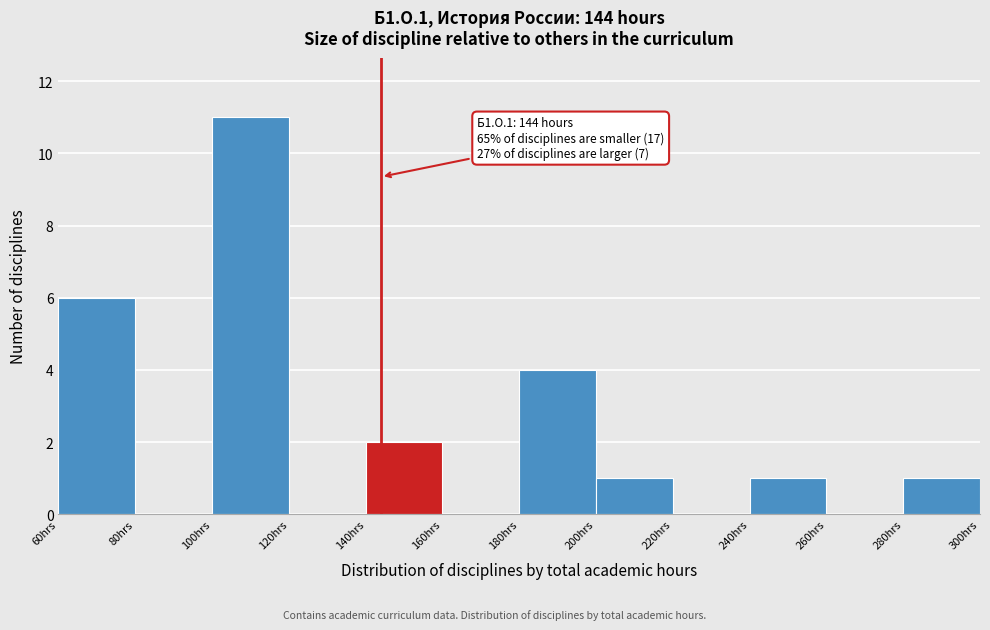

Which range on the x-axis has the tallest bar?

100 to 120